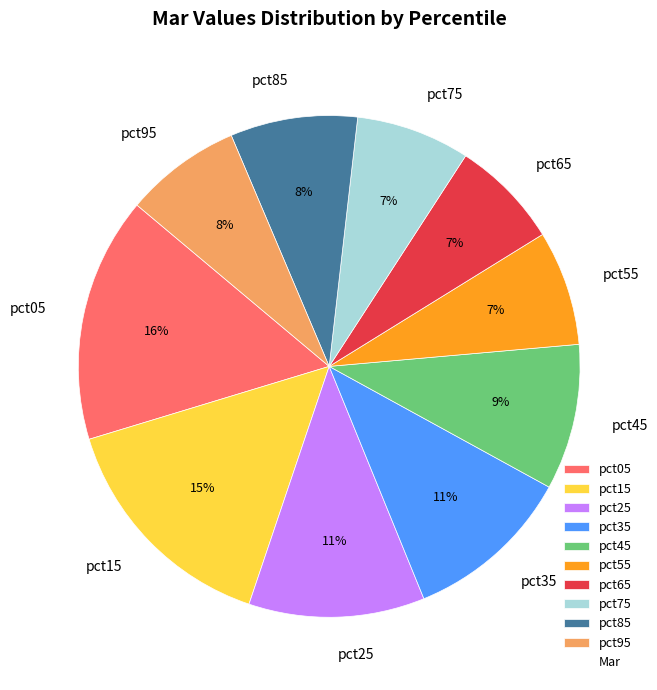

Is the sum of pct95 and pct55 greater than half?

No